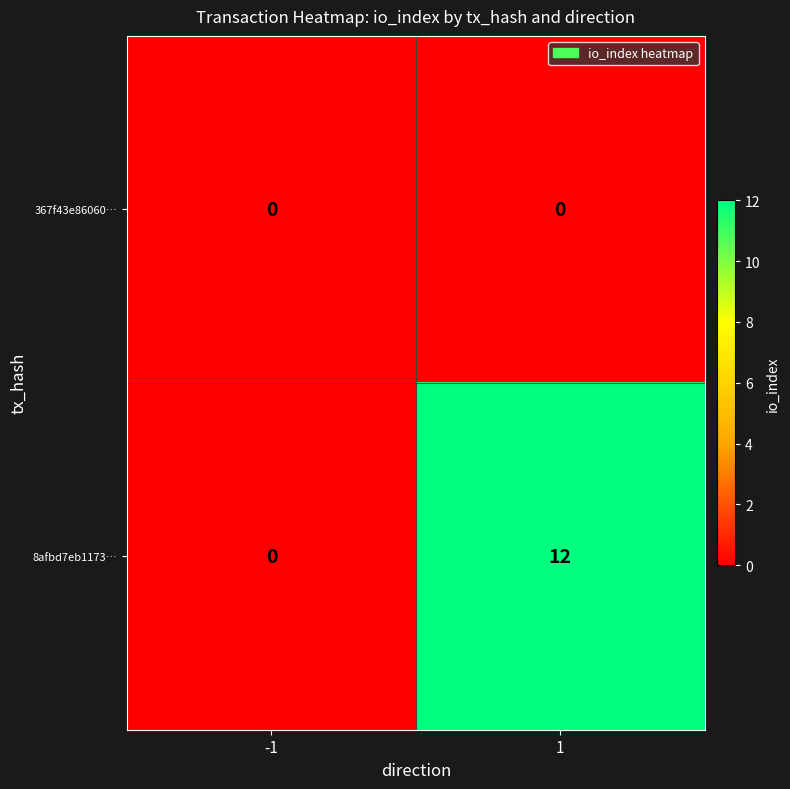

Which series has the largest range (max minus min)?

8afbd7eb1173…